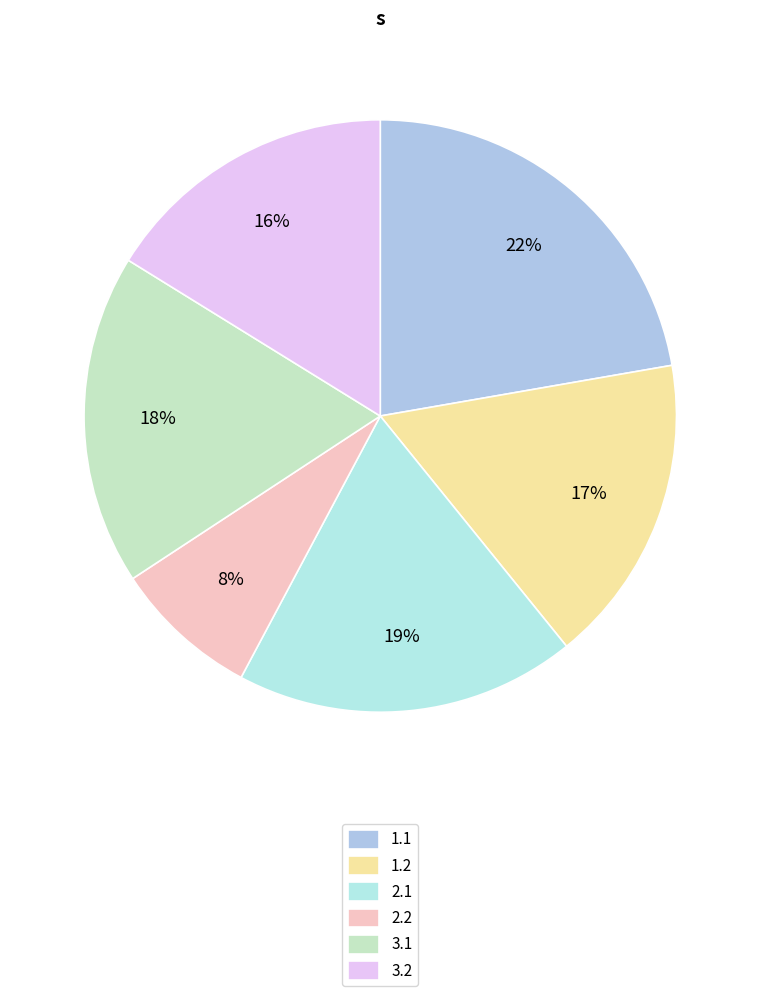

To the nearest percent, what portion does 1.2 represent?

17%